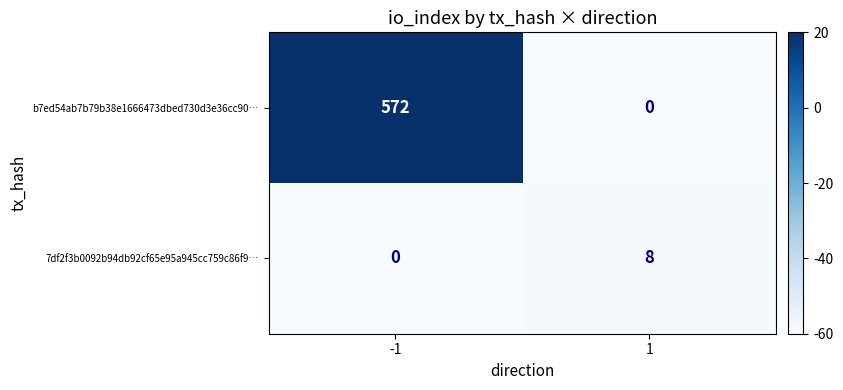

What is the difference between the maximum and minimum values in the b7ed54ab7b79b38e1666473dbed730d3e36cc90… series?

572